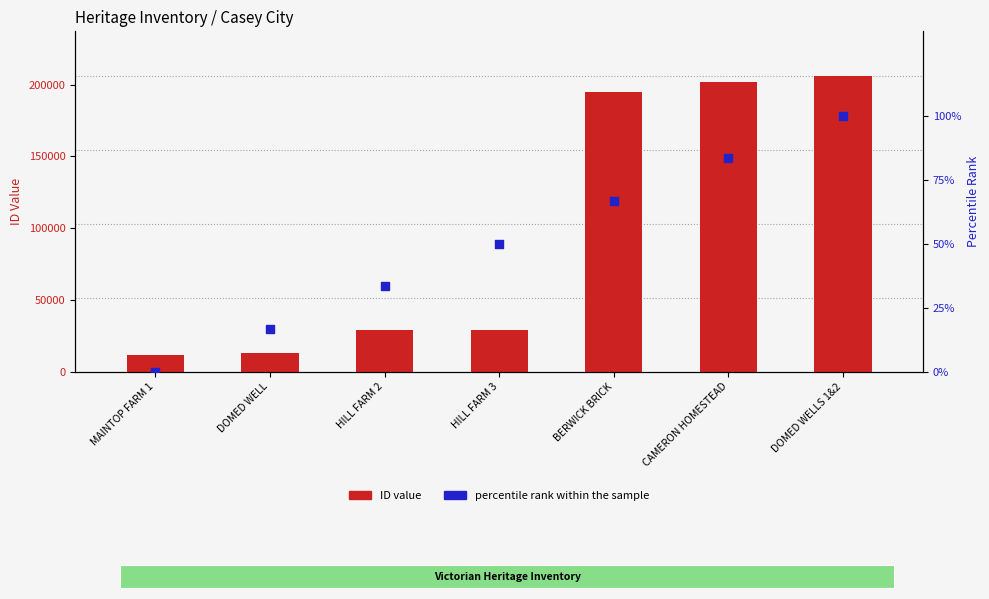

Which series has the largest total across all categories?

ID value